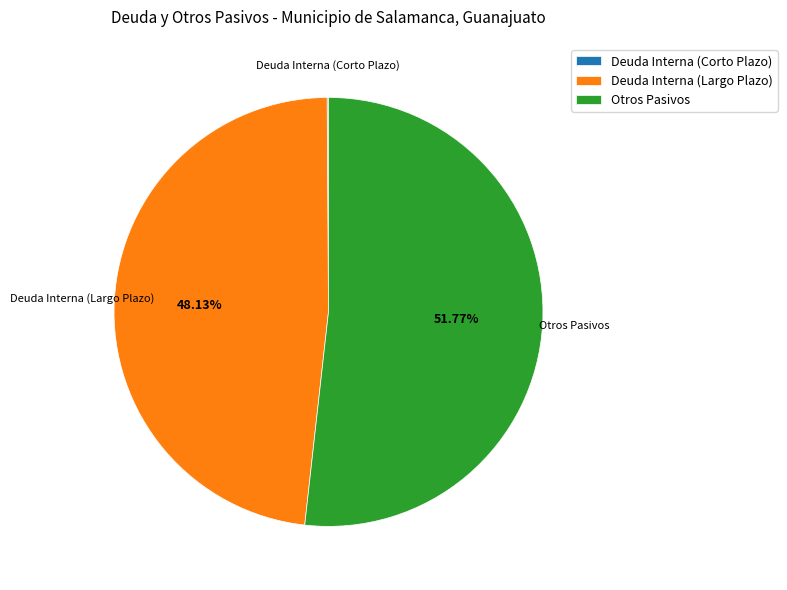

What percentage is the Deuda Interna (Largo Plazo) slice, to the nearest percent?

48%